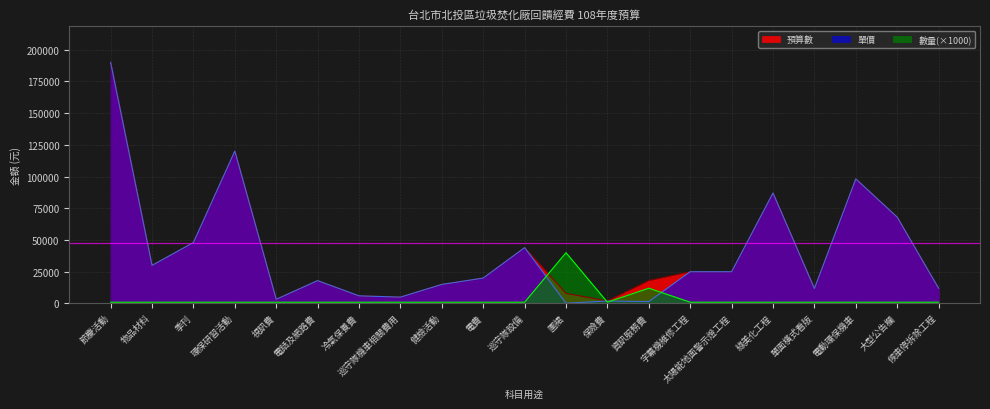

Which series has the largest range (max minus min)?

單價